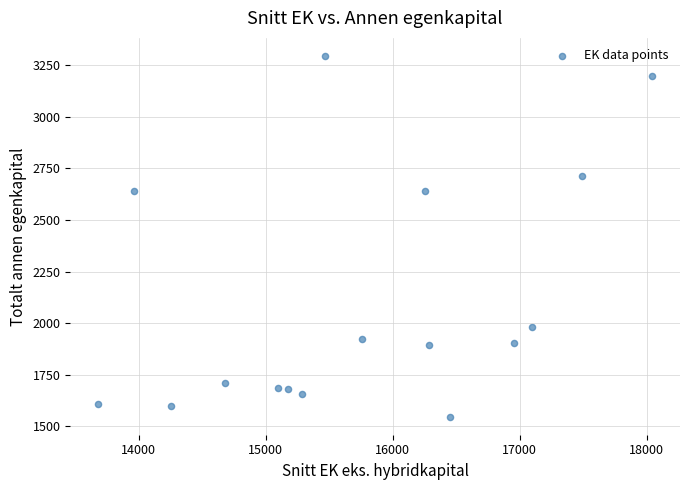

What is the range of Y values (max minus min)?

1747.9